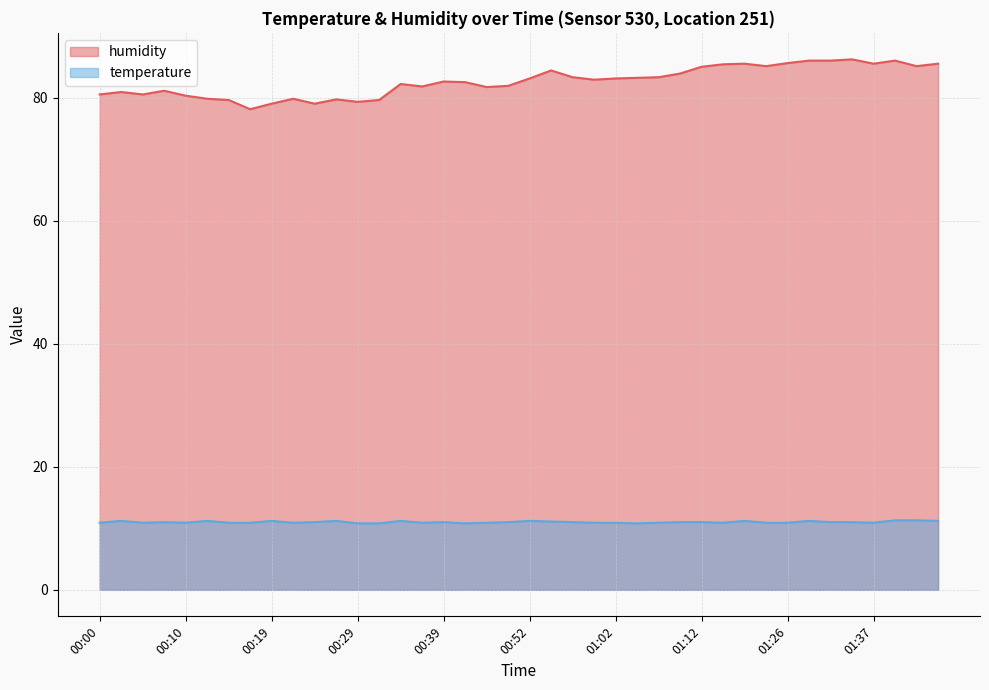

What is the label of the 39th point from the left?

01:42